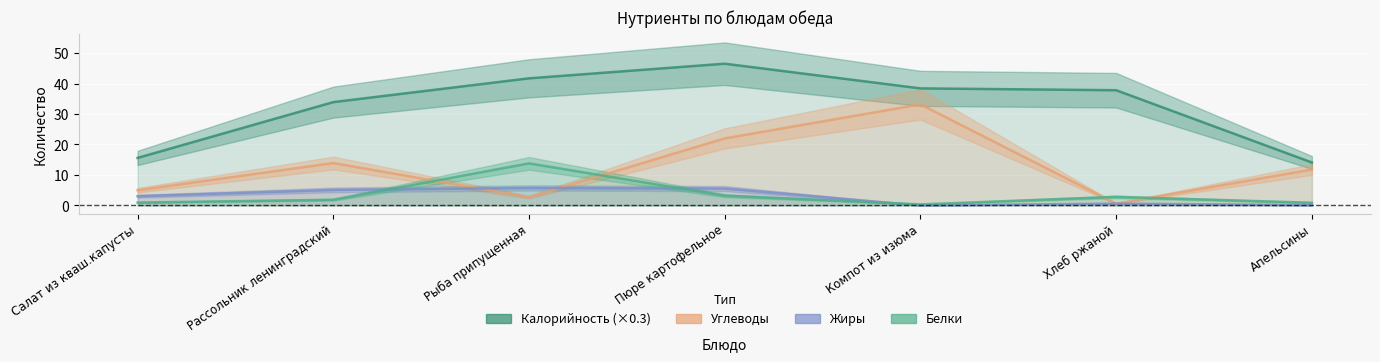

Between Рассольник ленинградский and Рыба припущенная, which series saw the biggest shift?

Белки